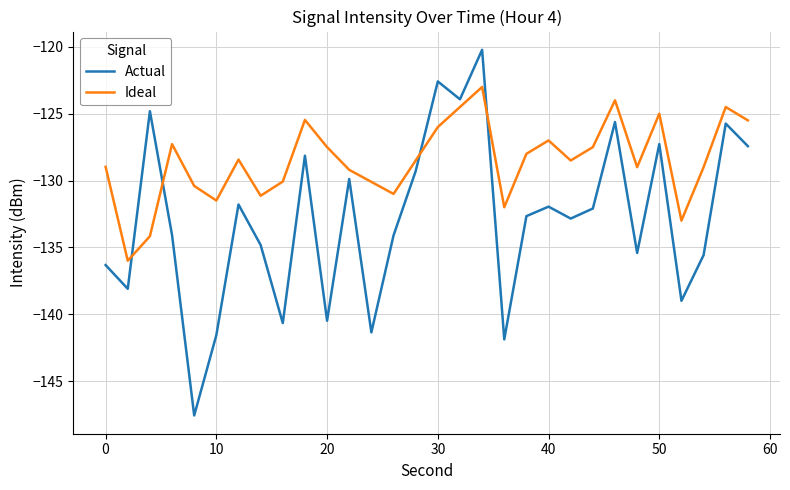

Which series has the widest spread of values?

Actual